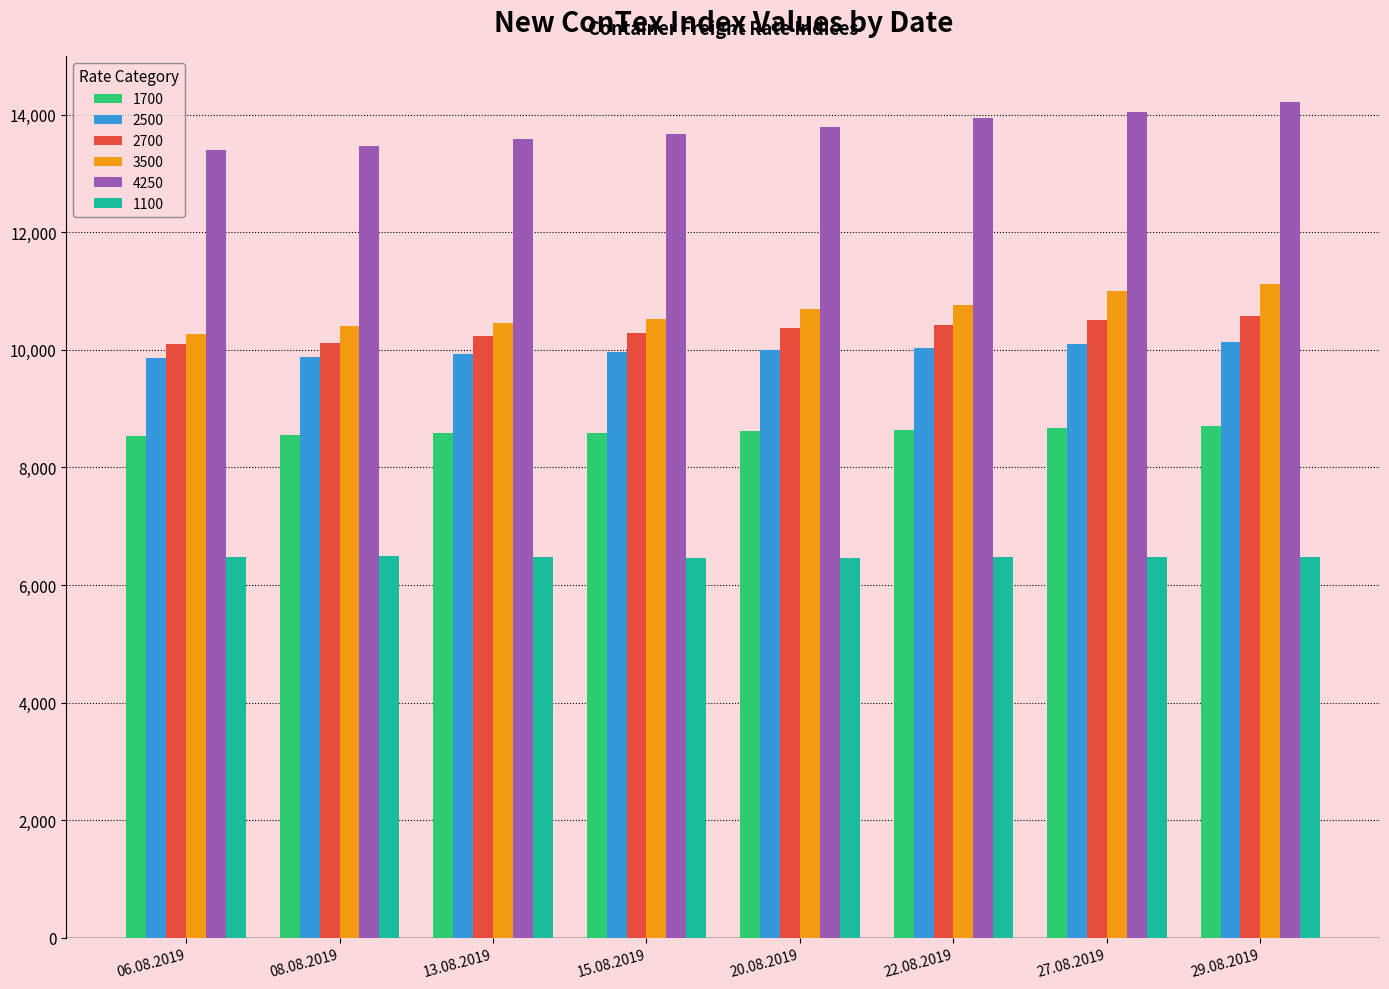

What is the spread (max minus min) of values at 06.08.2019?

6934